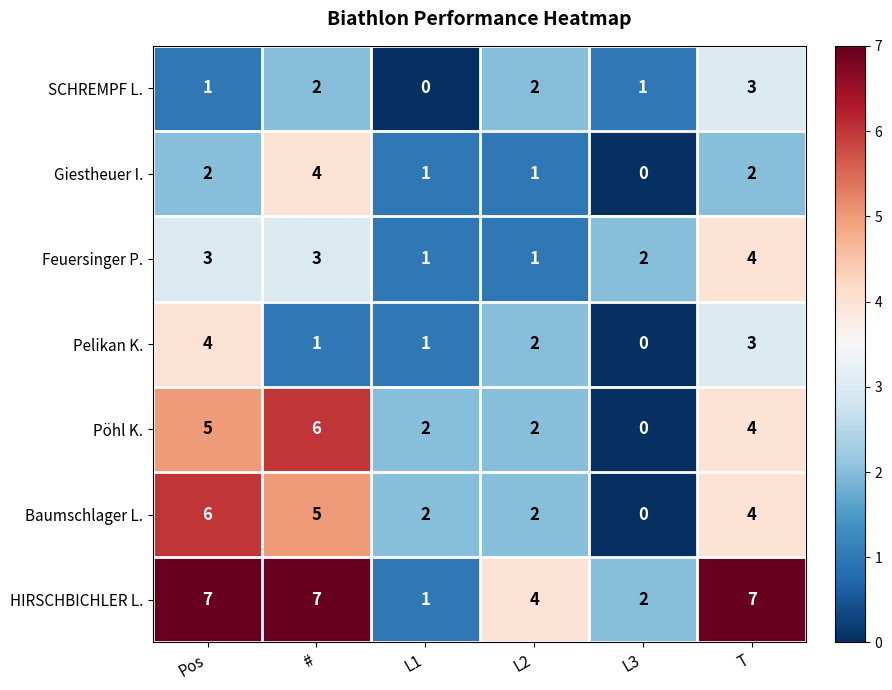

How many data points in Feuersinger P. are less than 3?

3